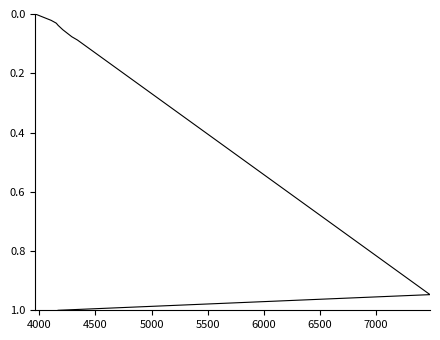

True or false: there are more than 2 points higher than both neighbors.

False